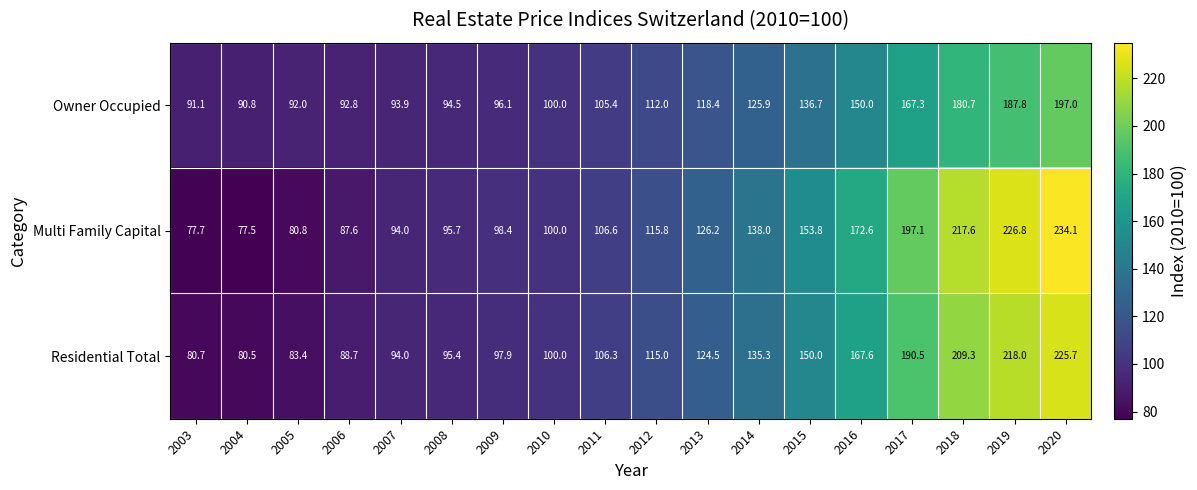

What is the total value across all series at 2007?

281.9